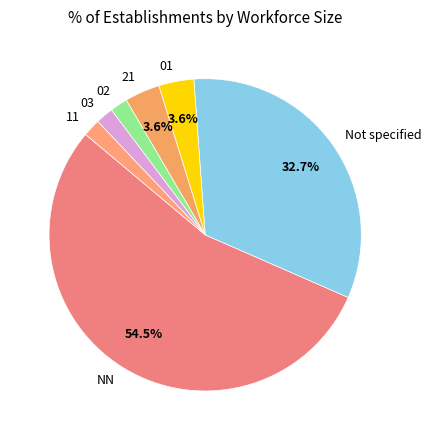

Combined, what portion of the pie is NN and 21?

58.2%